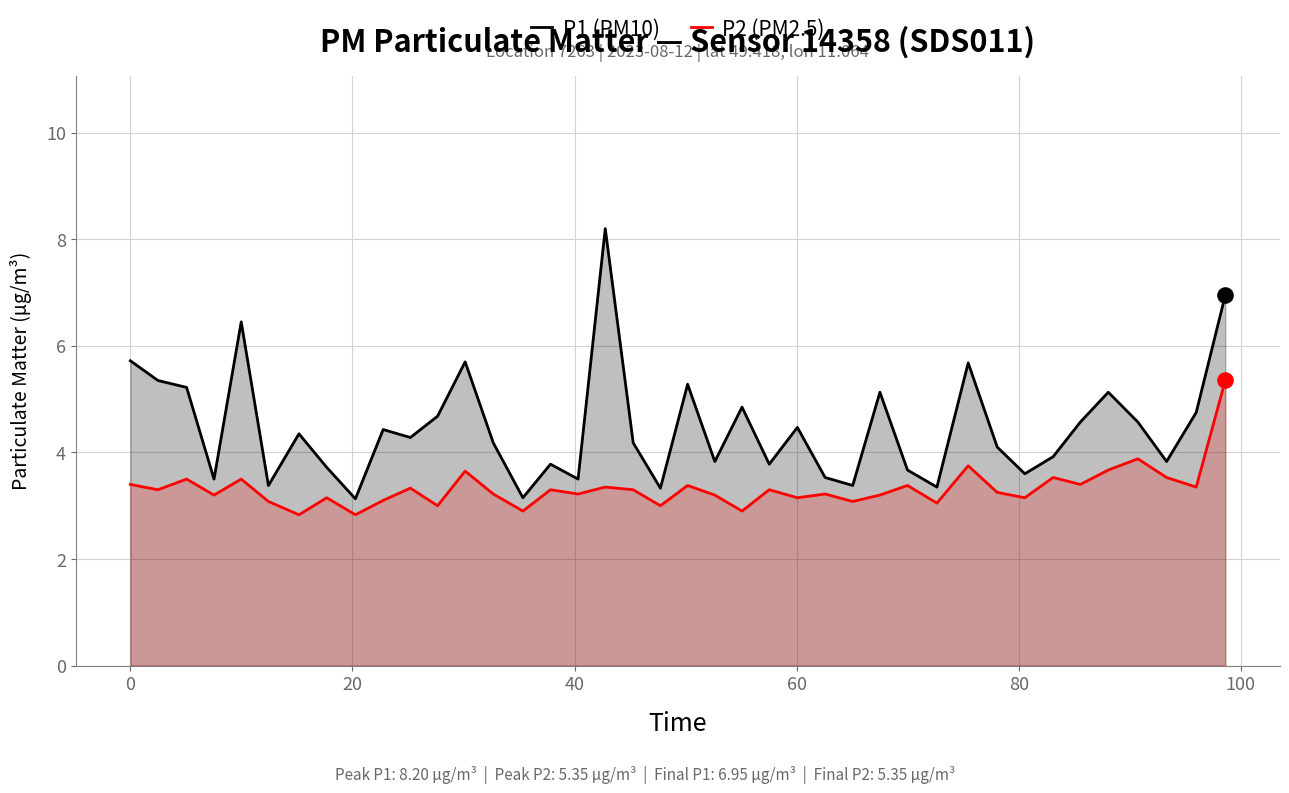

Which series has the largest total across all categories?

P1 (PM10)